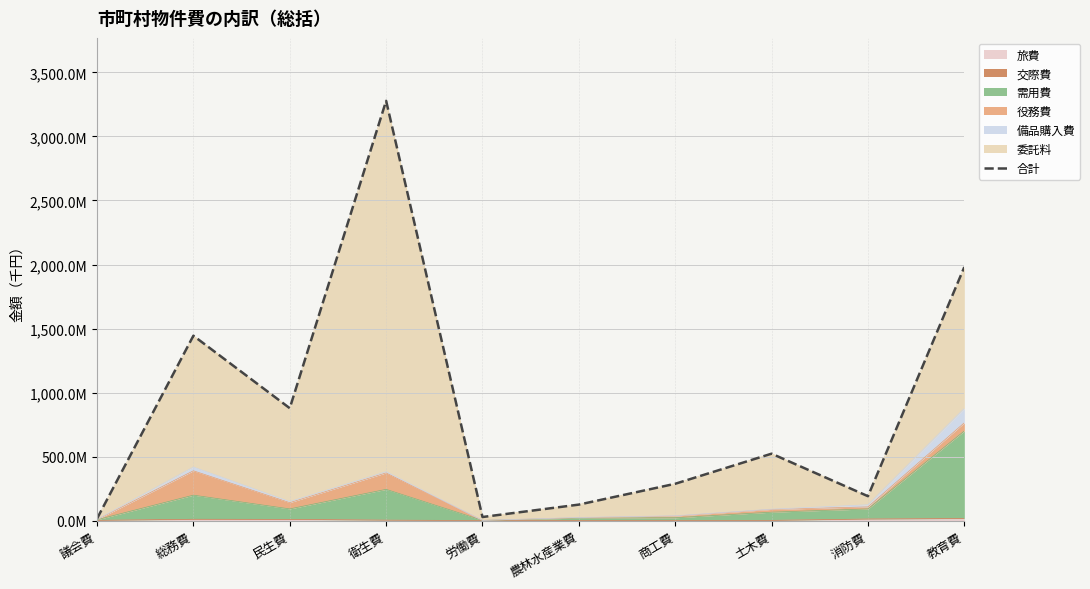

Count the number of values greater than 522175510.

4